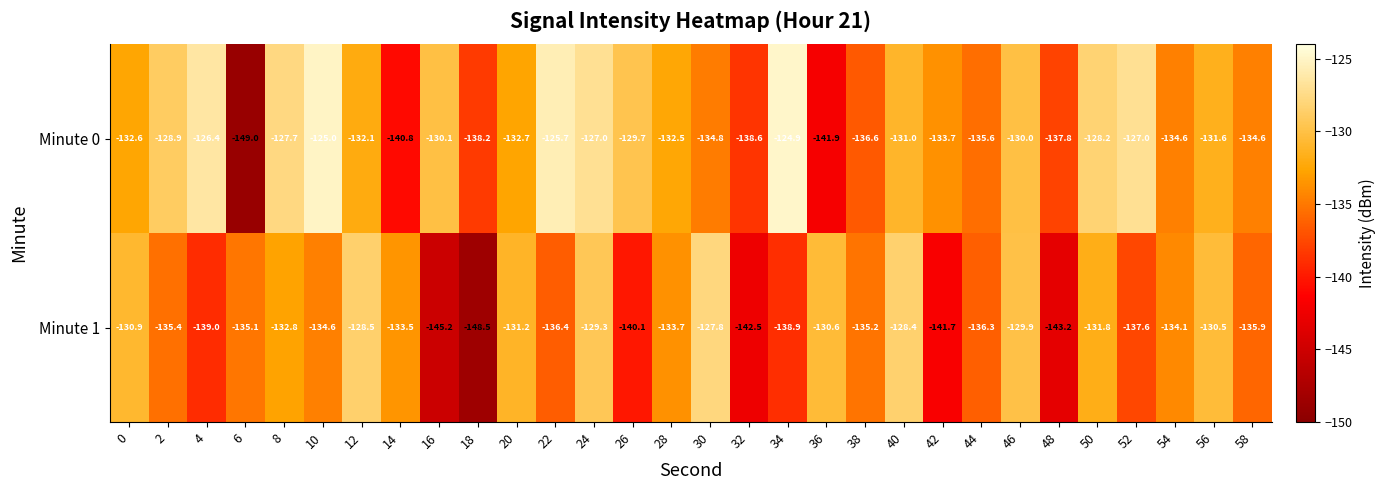

The Minute 0 series shows -85.2 at 32. True or false?

False